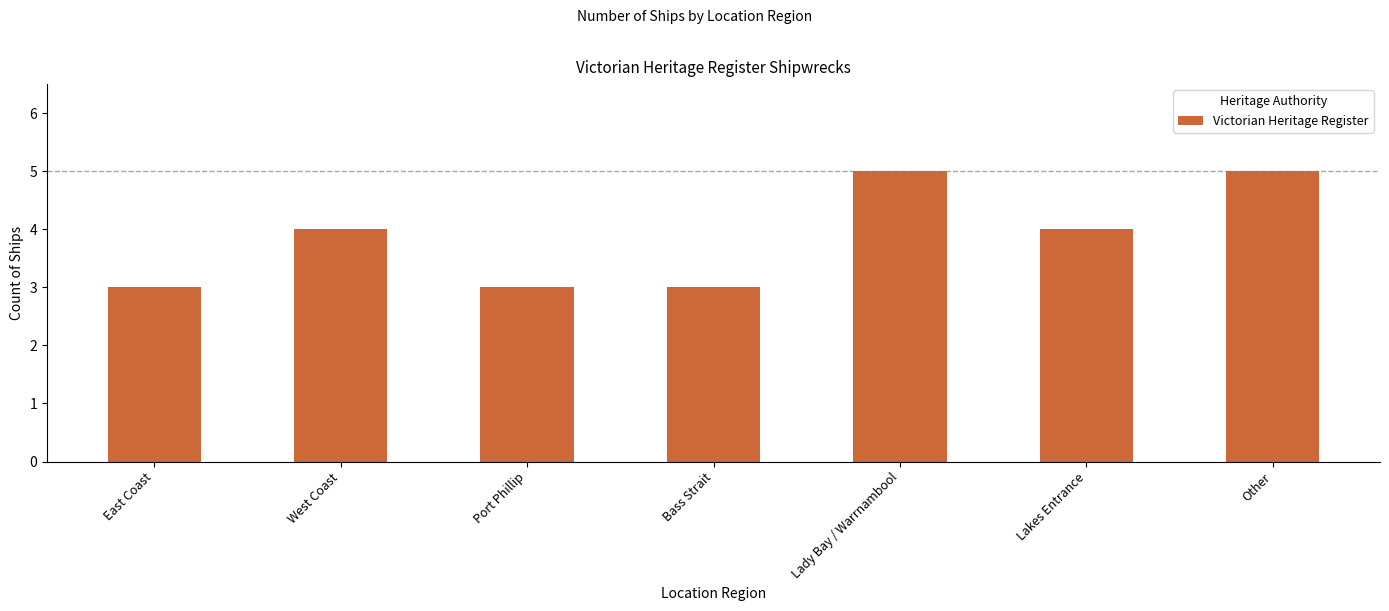

What is the difference between the values at Bass Strait and Lady Bay / Warrnambool?

2